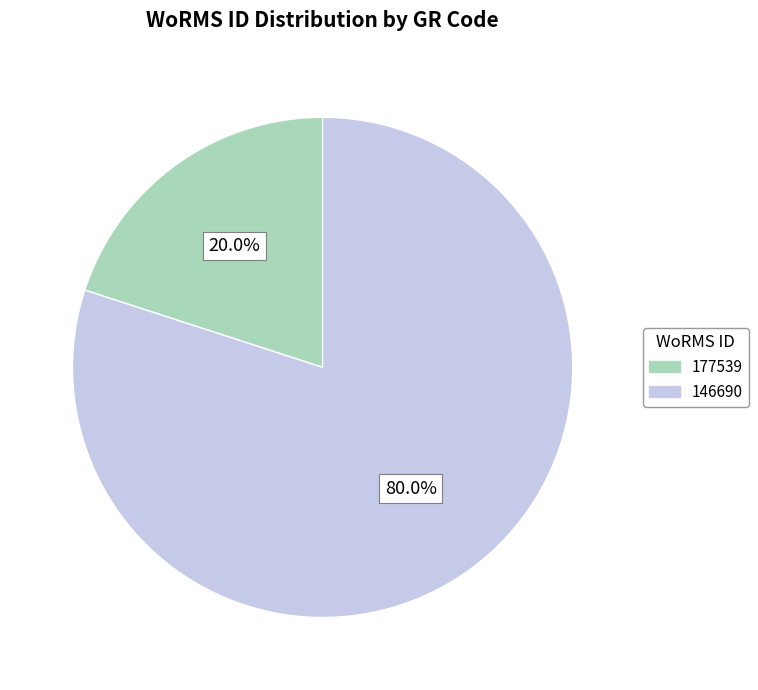

Does any single category account for the majority?

Yes